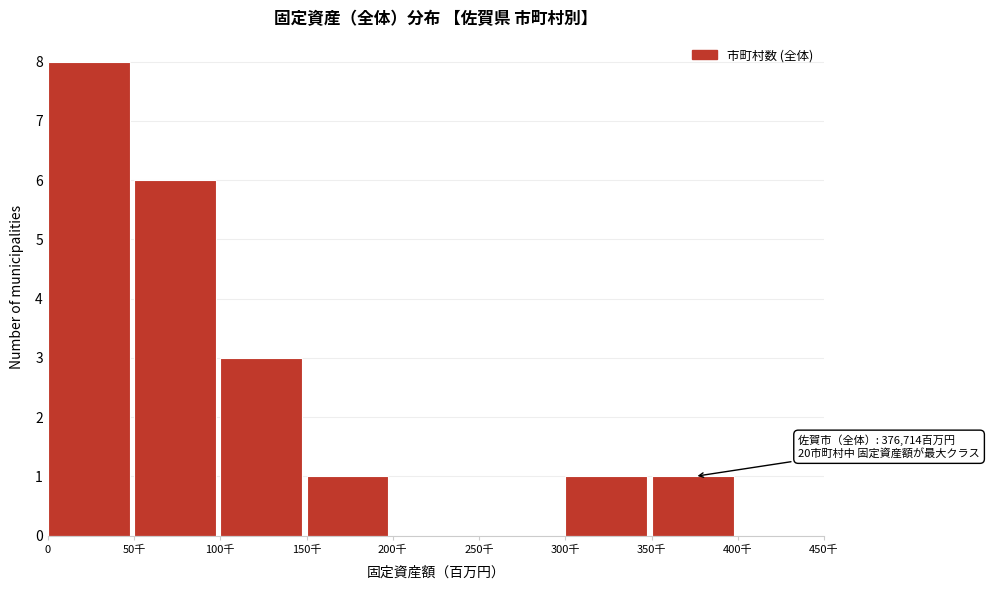

Reading left to right, what are all the values shown in this chart?

0=8	50千=6	100千=3	150千=1	200千=0	250千=0	300千=1	350千=1	400千=0